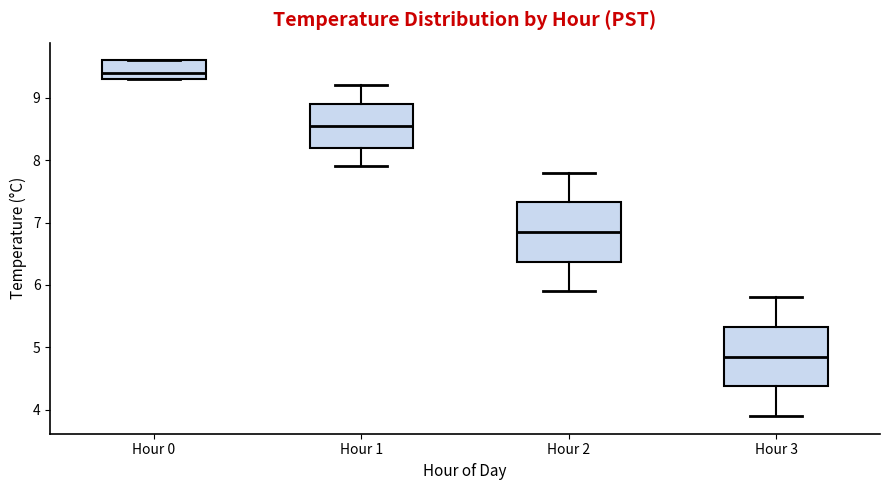

Reading left to right, transcribe this box plot: for each box, give where its median line is, the range the box spans, and where its two whiskers end, as read against the y-axis. The values are not printed on the chart, so give them approximately, as read against the axis.

Hour 0: median 9.4, box 9.3 to 9.6, whiskers 9.3 to 9.6
Hour 1: median 8.6, box 8.2 to 8.9, whiskers 7.9 to 9.2
Hour 2: median 6.9, box 6.4 to 7.3, whiskers 5.9 to 7.8
Hour 3: median 4.9, box 4.4 to 5.3, whiskers 3.9 to 5.8